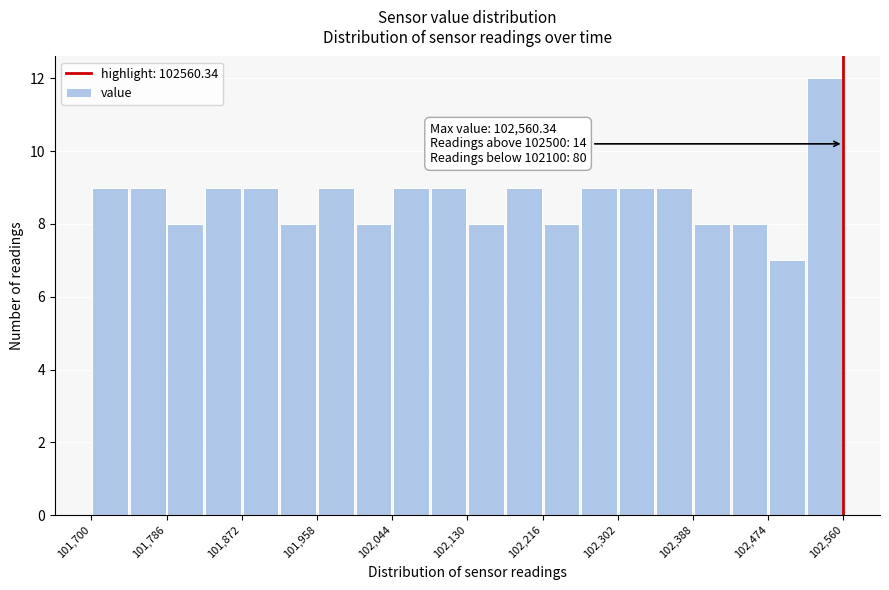

Which range on the x-axis has the tallest bar?

102520 to 102560